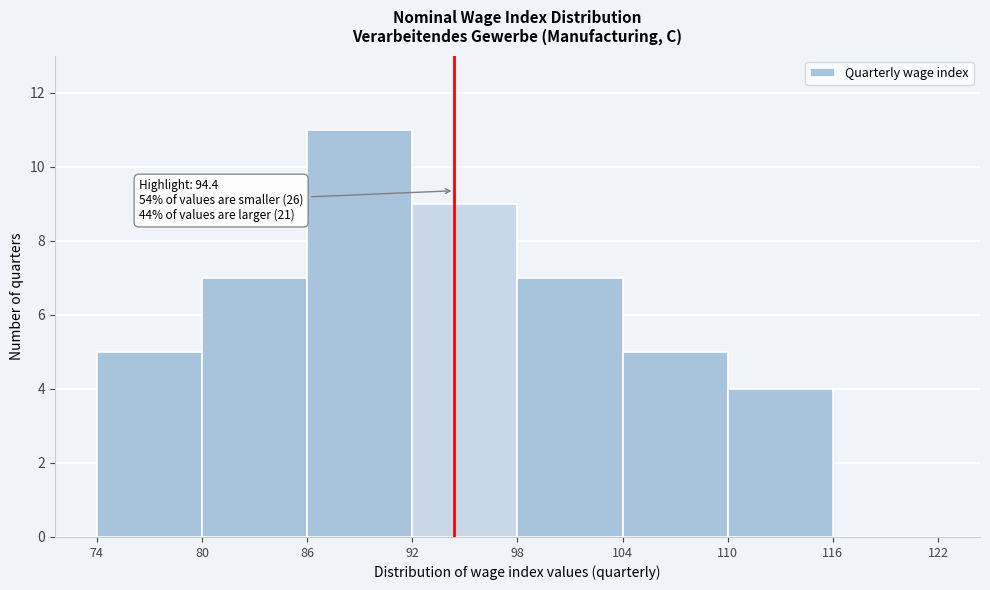

Which range on the x-axis has the tallest bar?

86 to 92